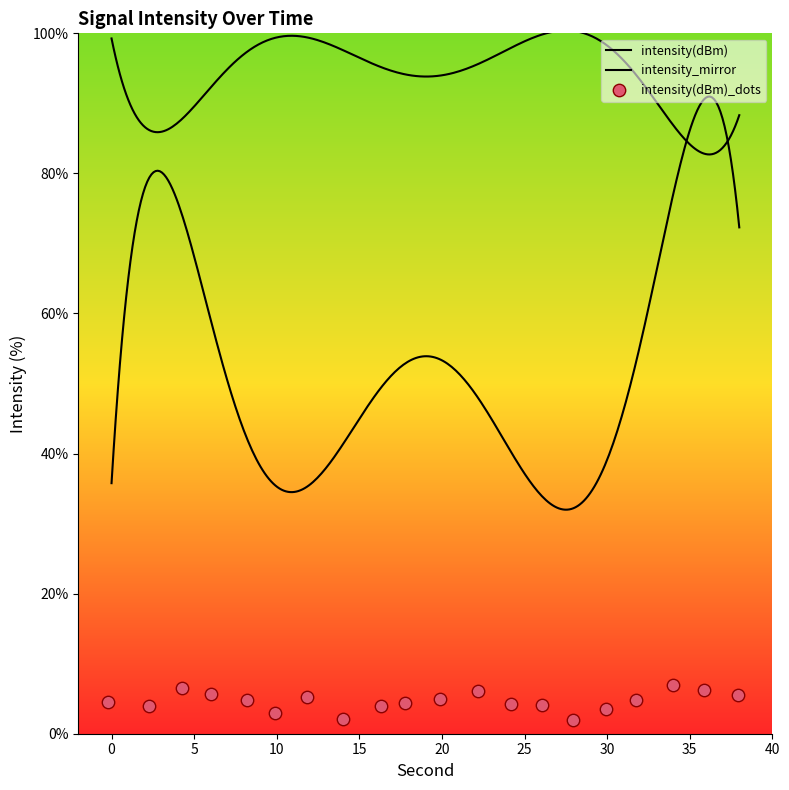

What is the change in value from 10 to 36?

+3.2